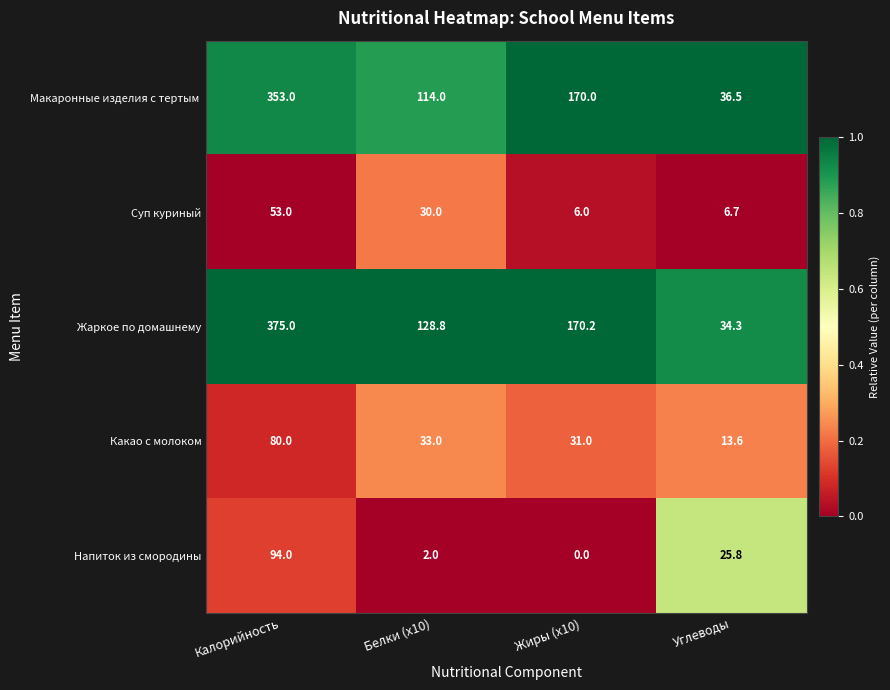

At which category does the chart reach its peak across all series?

Калорийность